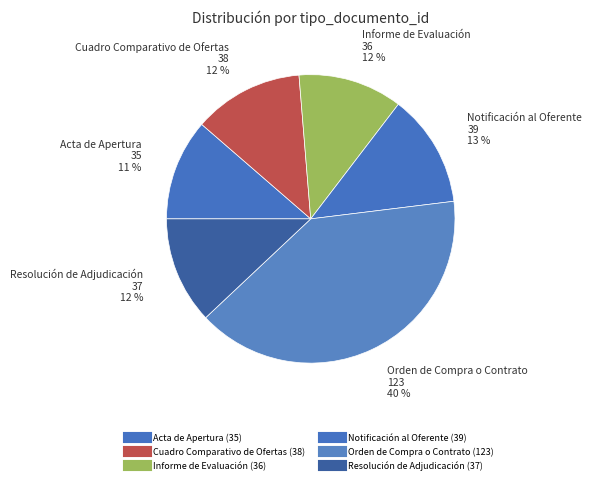

To the nearest percent, what is the difference between the largest and smallest slice percentages?

29%